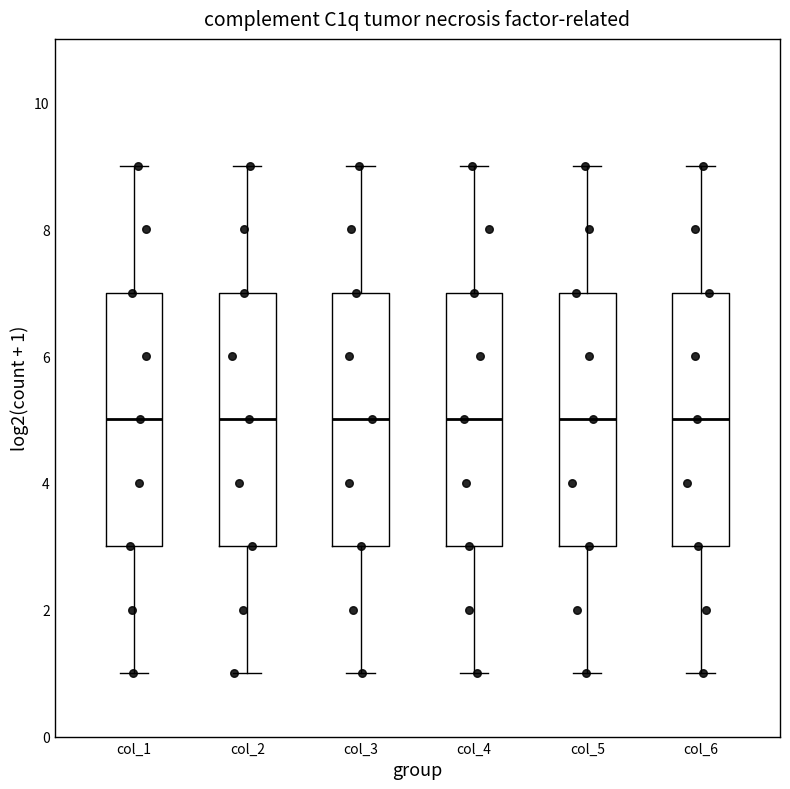

Reading left to right, read every box against the y-axis: the position of its median line, the range the box covers, and the ends of its whiskers. The values are not printed on the chart, so give them approximately, as read against the axis.

col_1: median 5, box 3 to 7, whiskers 1 to 9
col_2: median 5, box 3 to 7, whiskers 1 to 9
col_3: median 5, box 3 to 7, whiskers 1 to 9
col_4: median 5, box 3 to 7, whiskers 1 to 9
col_5: median 5, box 3 to 7, whiskers 1 to 9
col_6: median 5, box 3 to 7, whiskers 1 to 9